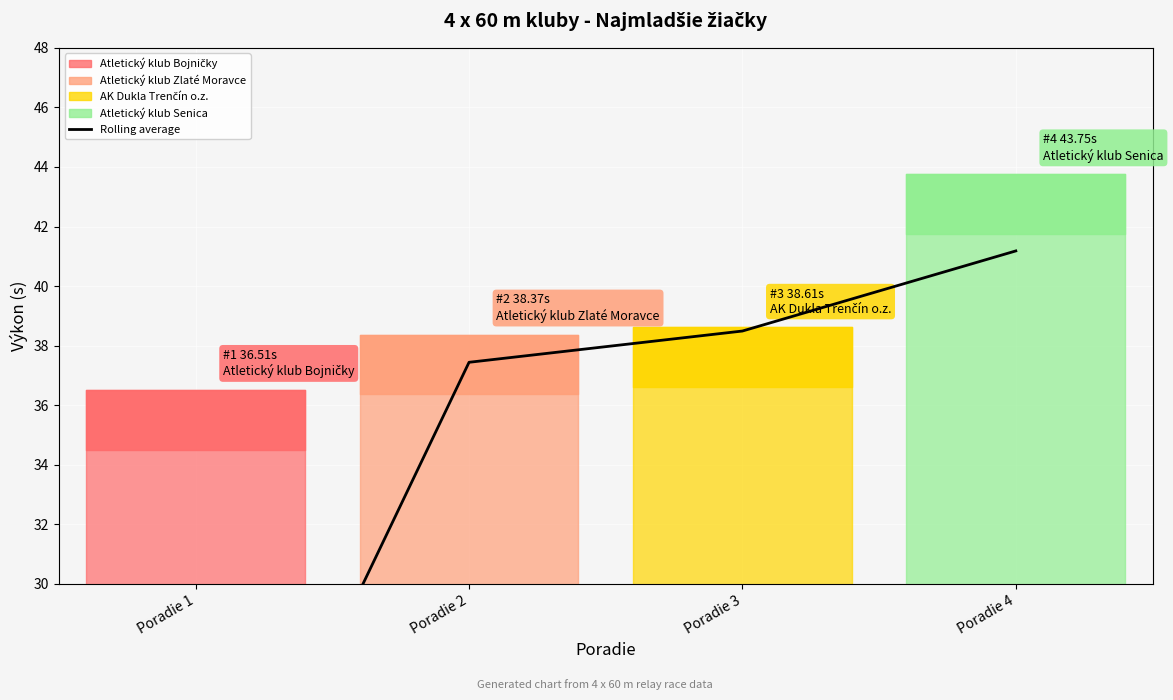

Reading right to left, list all the values displayed in this chart.

Poradie 4=41.2	Poradie 3=38.5	Poradie 2=37.4	Poradie 1=18.3